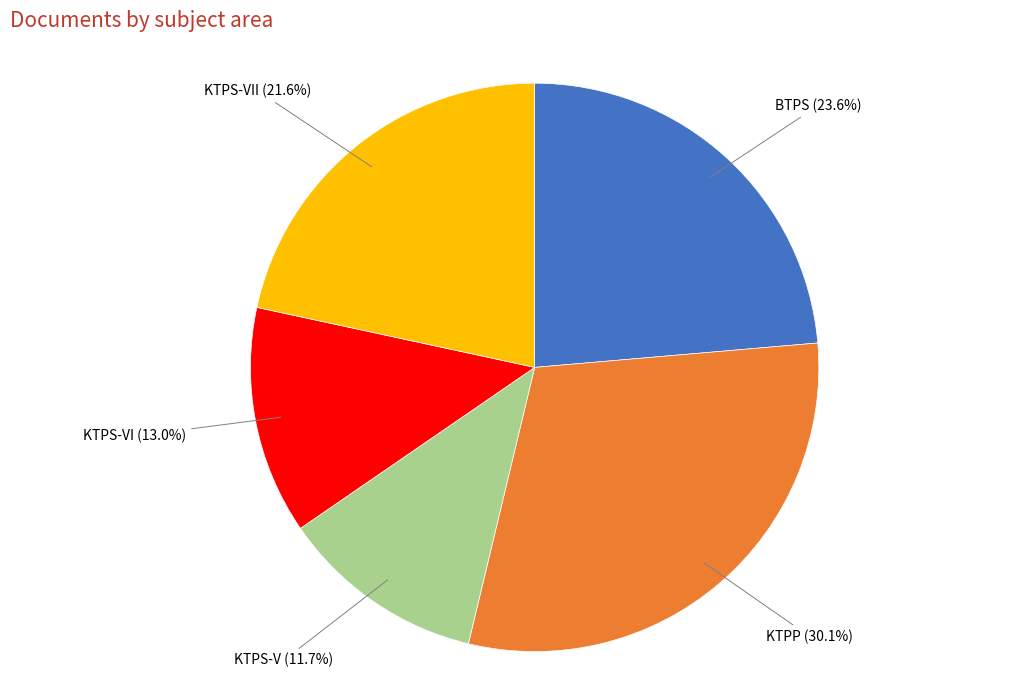

Count the number of slices in the pie.

5